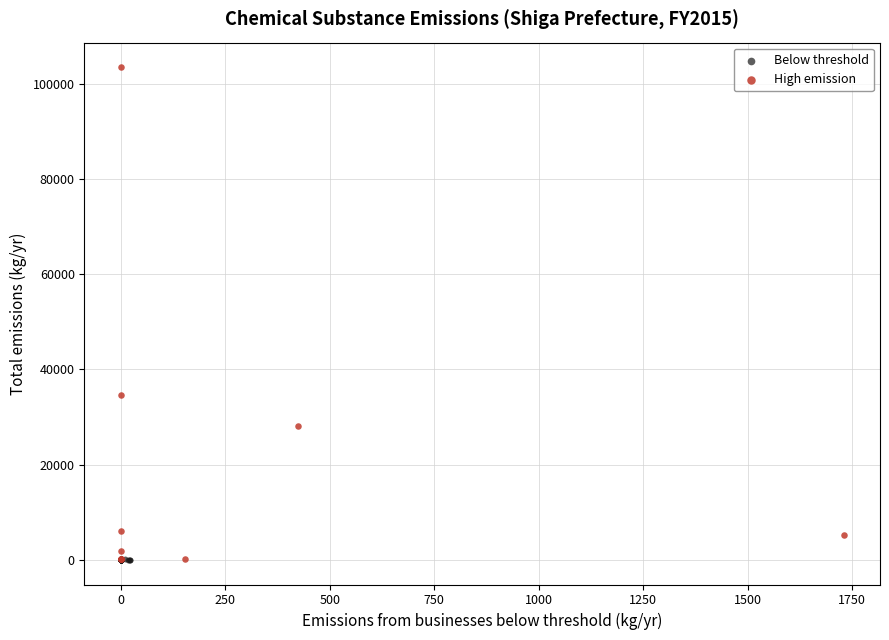

What are all the series names shown in the legend?

Below threshold, High emission